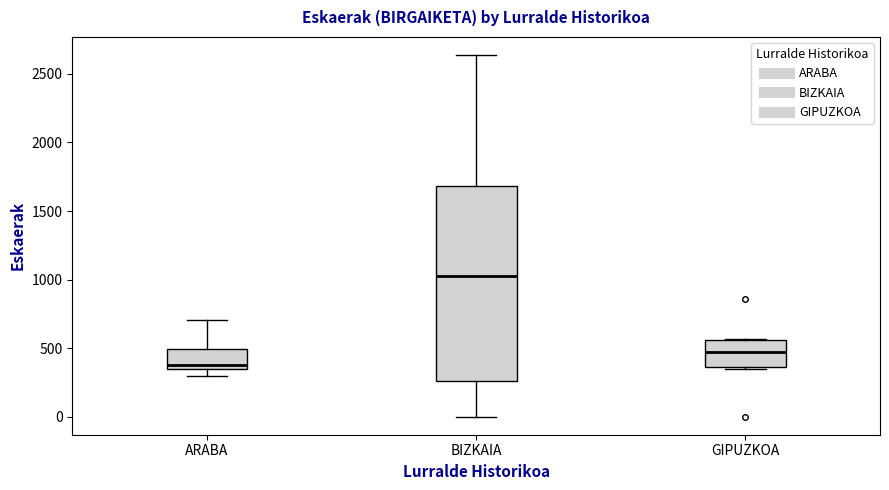

Where is the lower edge of the box for ARABA on the y-axis? The values are not printed on the chart, so give them approximately, as read against the axis.

350